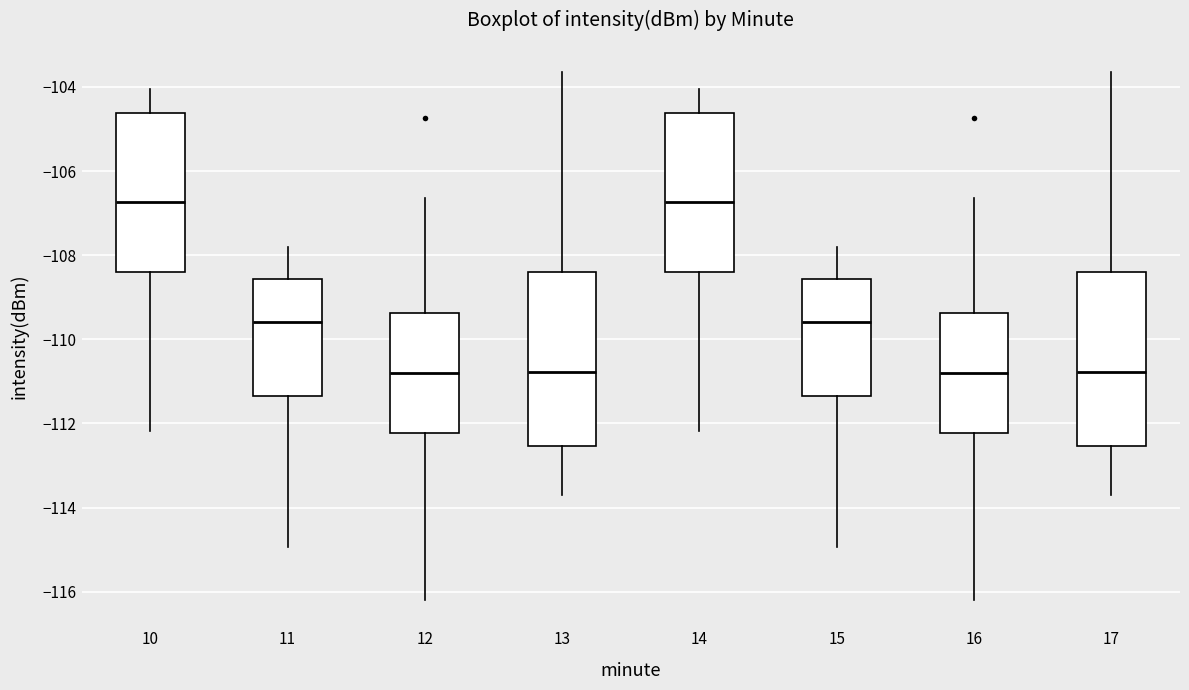

Where is the upper edge of the box at x = 10 on the y-axis? The values are not printed on the chart, so give them approximately, as read against the axis.

-104.6